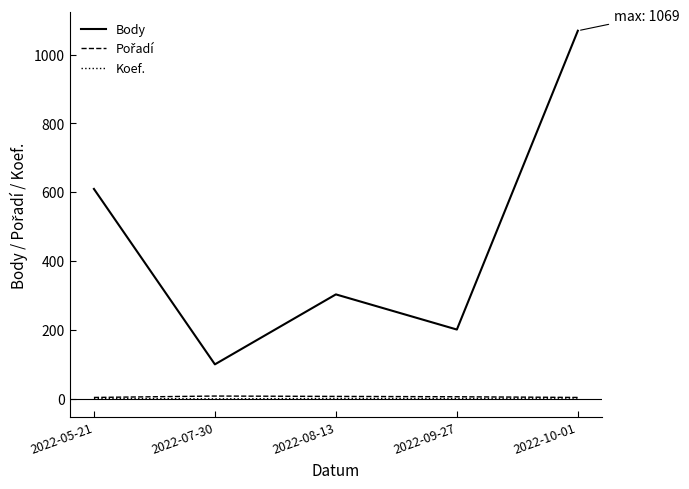

The Body series shows 202 at 2022-09-27. True or false?

True